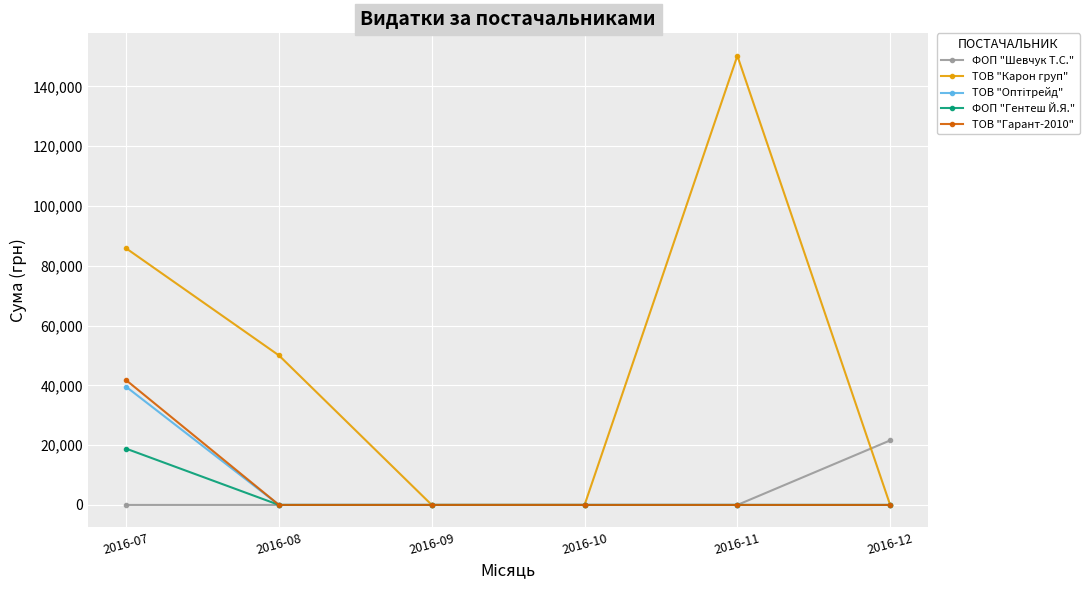

What is the maximum value shown in the chart?

150216.7